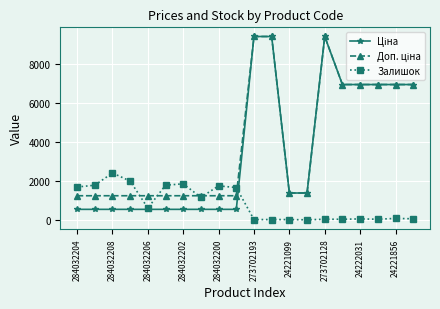

Count the number of data series in this chart.

3